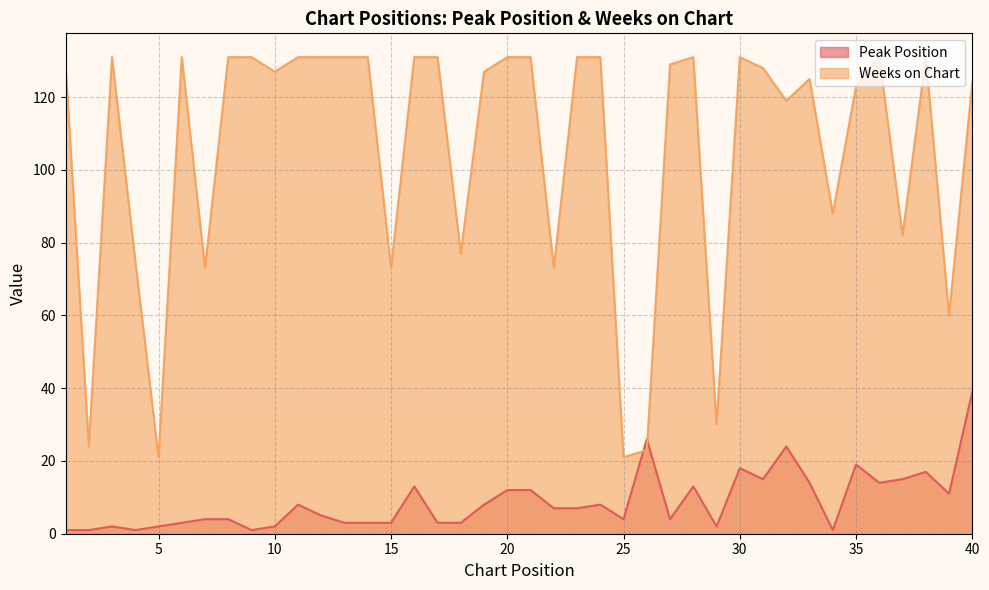

Is the value of Weeks on Chart at 38 greater than the value of Peak Position at 24?

Yes